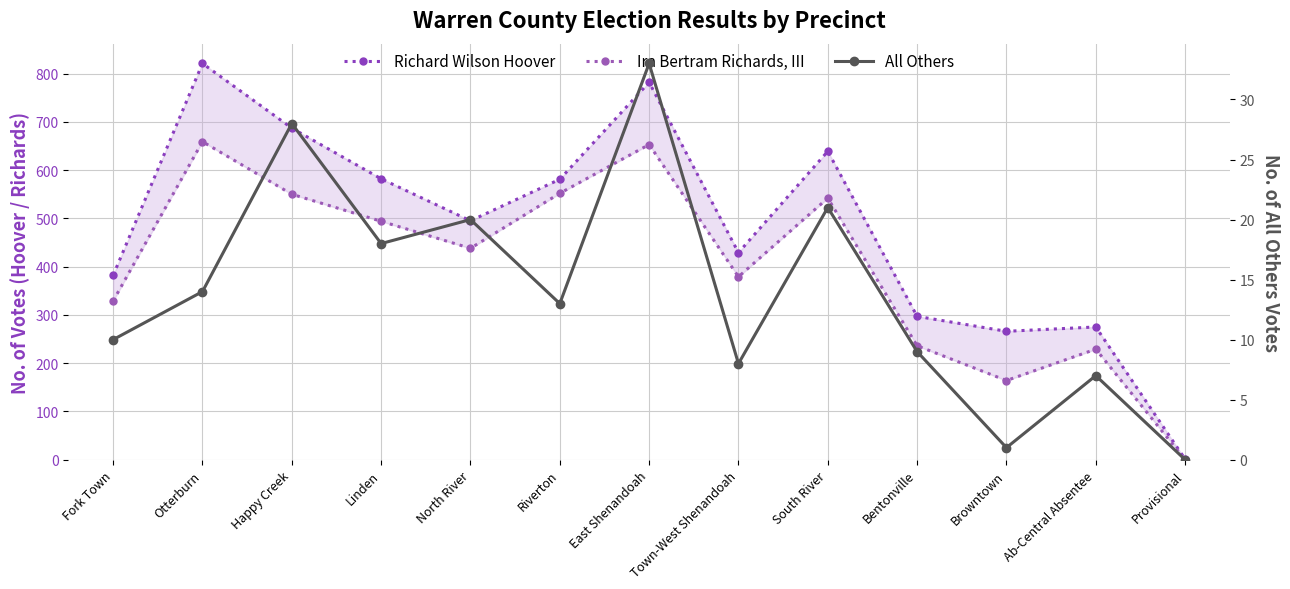

What is the difference between the Richard Wilson Hoover values at South River and Ab-Central Absentee?

364